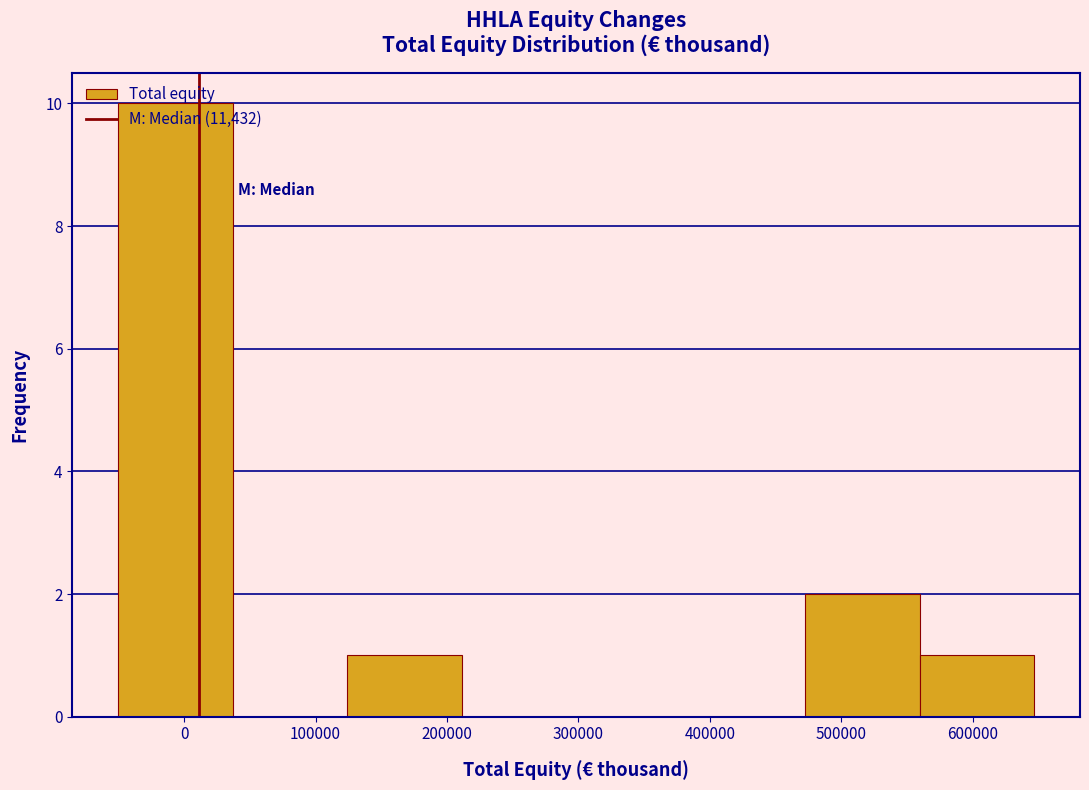

Reading left to right, transcribe this chart: for each bar, give the range it covers on the x-axis and its height. Neither the bar edges nor the heights are printed on the chart, so give them approximately, as read against the axes.

-50000 to 40000: 10
40000 to 120000: 0
120000 to 210000: 1
210000 to 300000: 0
300000 to 390000: 0
390000 to 470000: 0
470000 to 560000: 2
560000 to 650000: 1